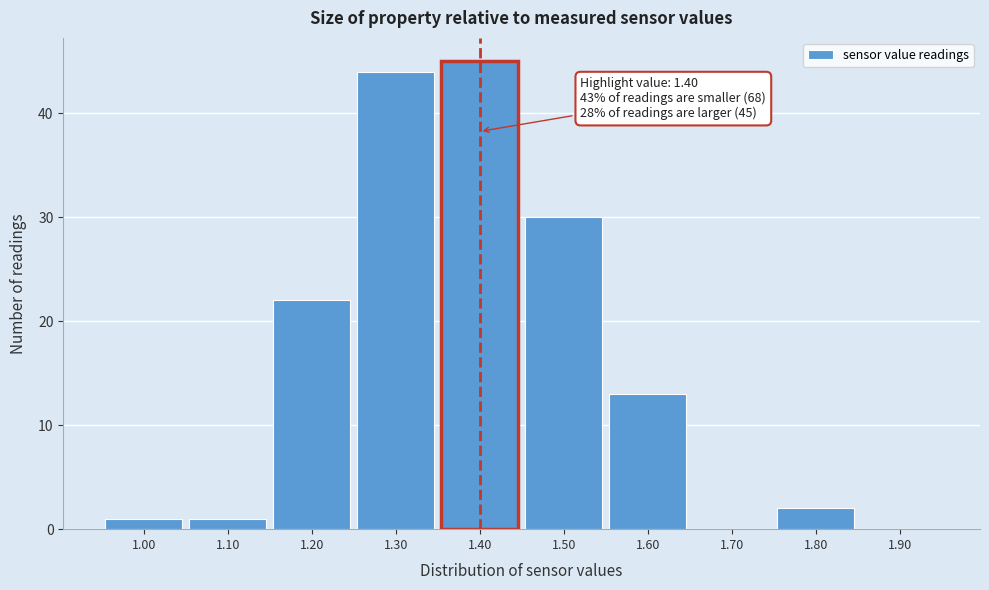

Over which range of the x-axis is the bar tallest?

1.35 to 1.45